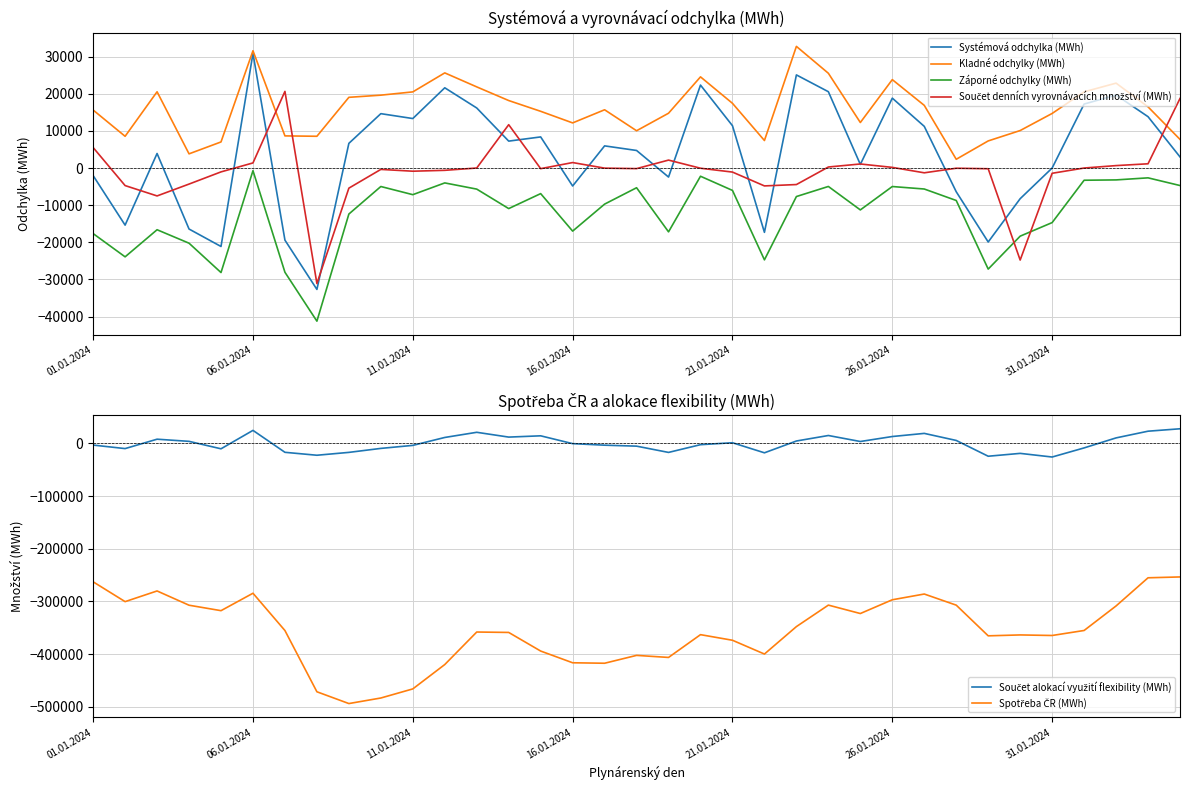

How many categories are shown in the chart?

35